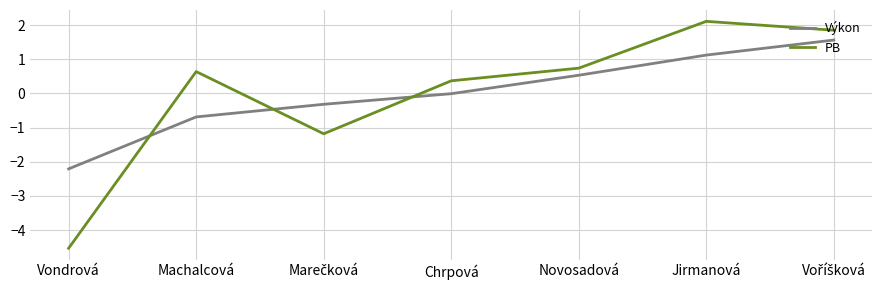

At which label does PB first exceed 0?

Machalcová